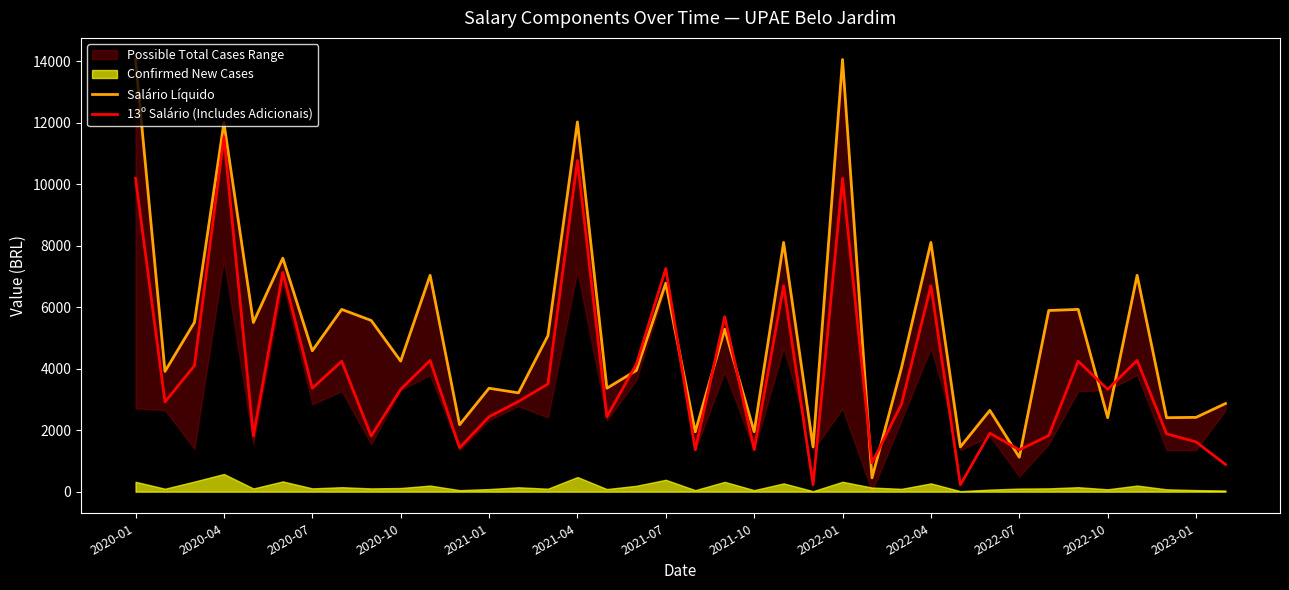

Which category has the highest value in the 13º Salário (Includes Adicionais) series?

2020-04